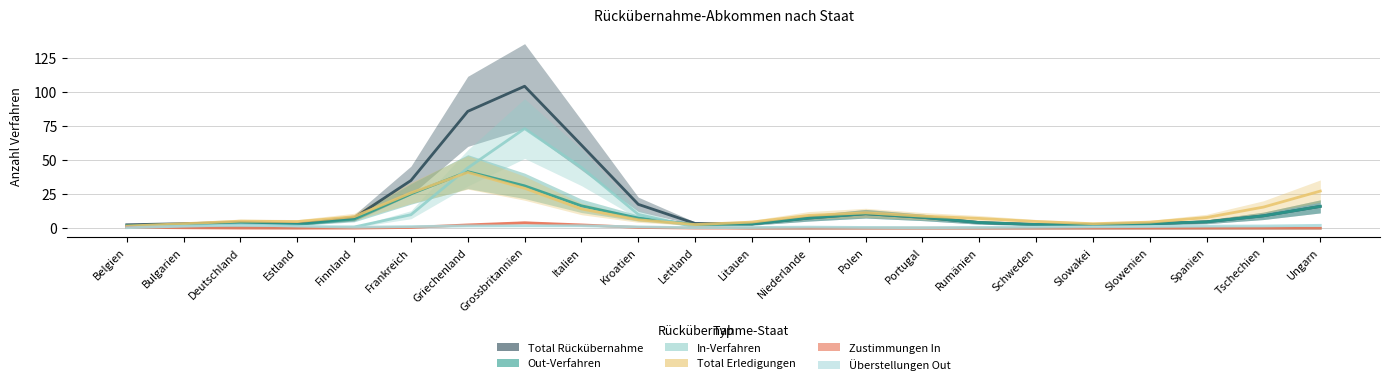

At which category does Total Erledigungen reach its first local valley?

Estland